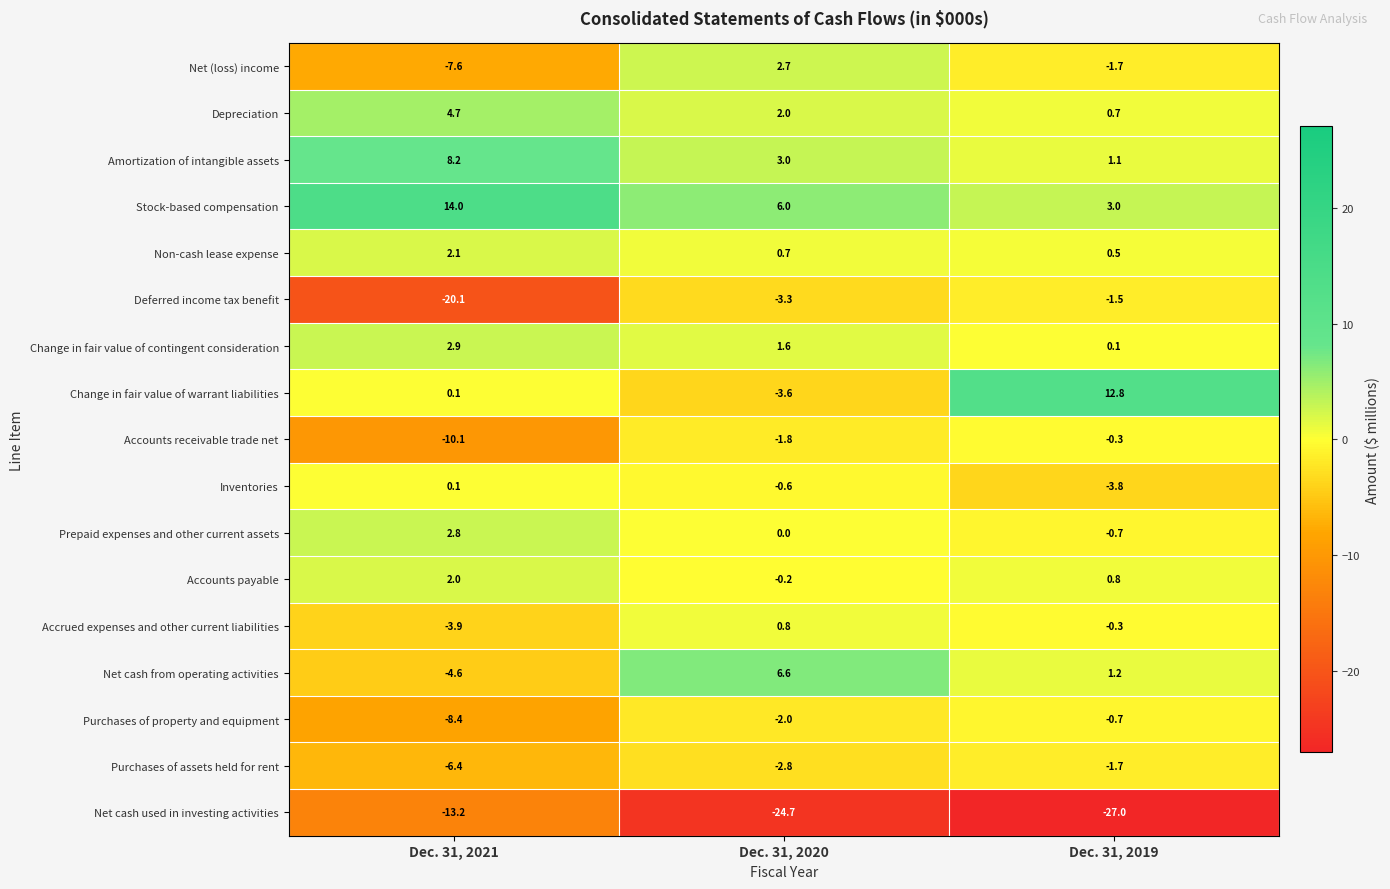

How many series are shown in this chart?

17